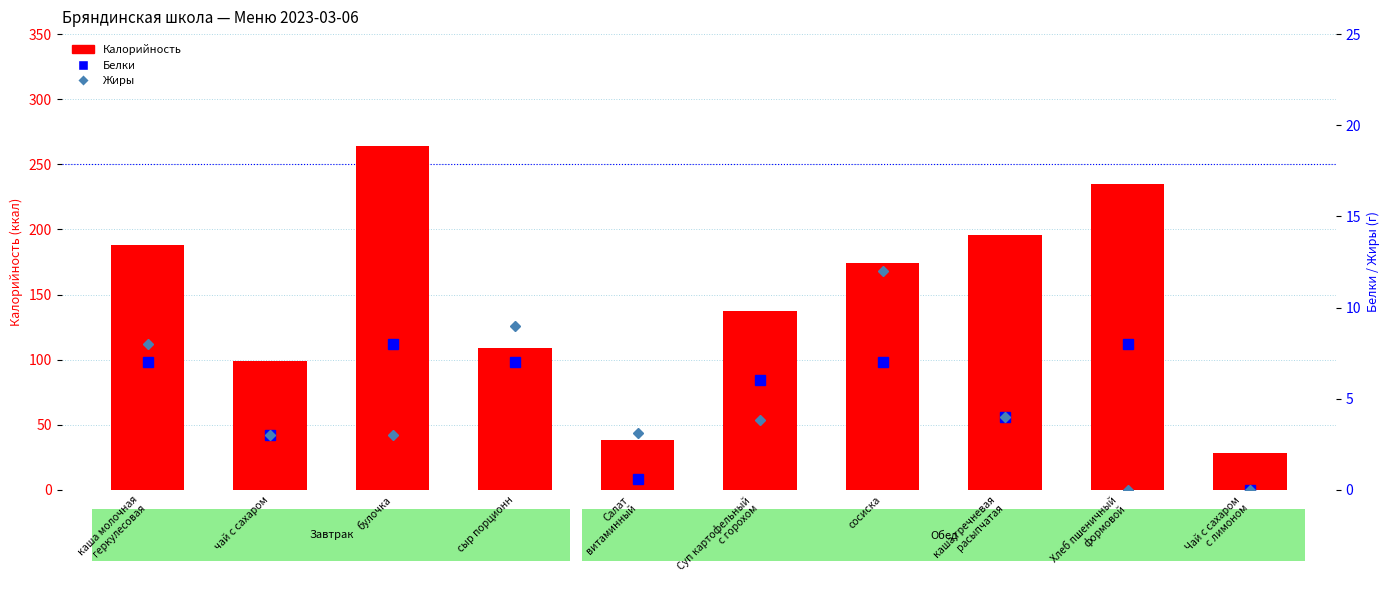

What are all the series names shown in the legend?

Калорийность, Белки, Жиры